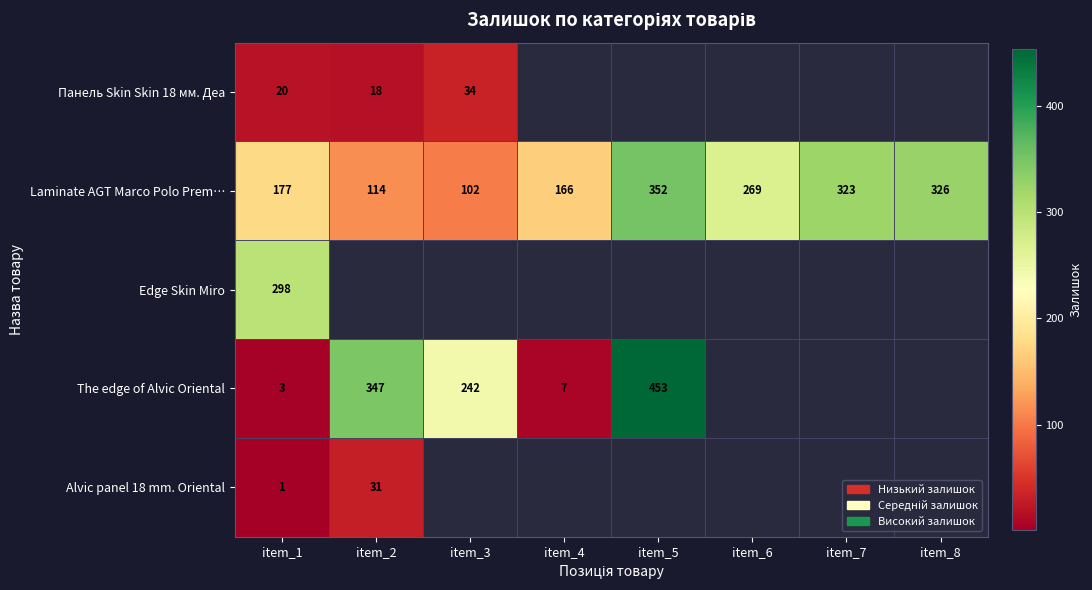

What is the total value across all series at item_1?

499